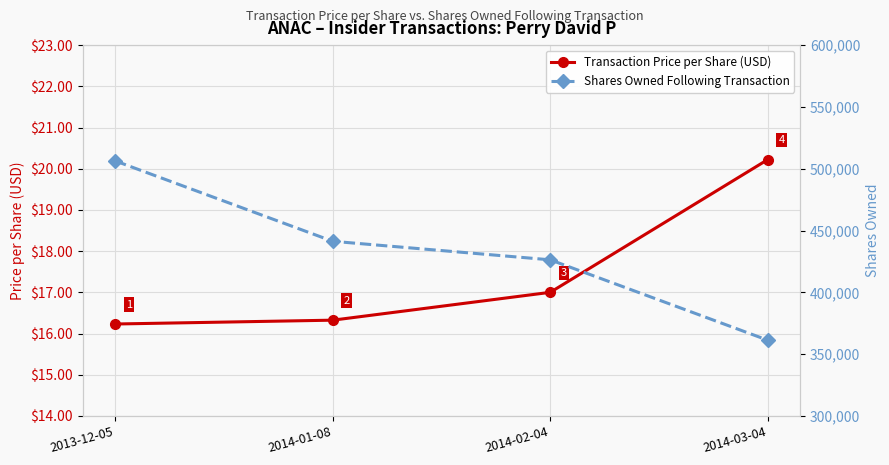

At which label is Shares Owned Following Transaction closest to 433806?

2014-01-08